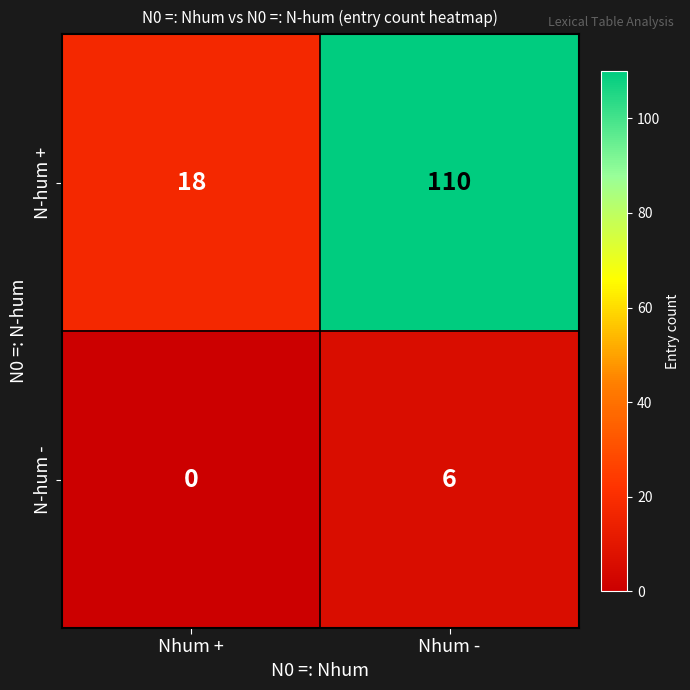

At Nhum -, list the series in order from smallest to largest.

N-hum -, N-hum +